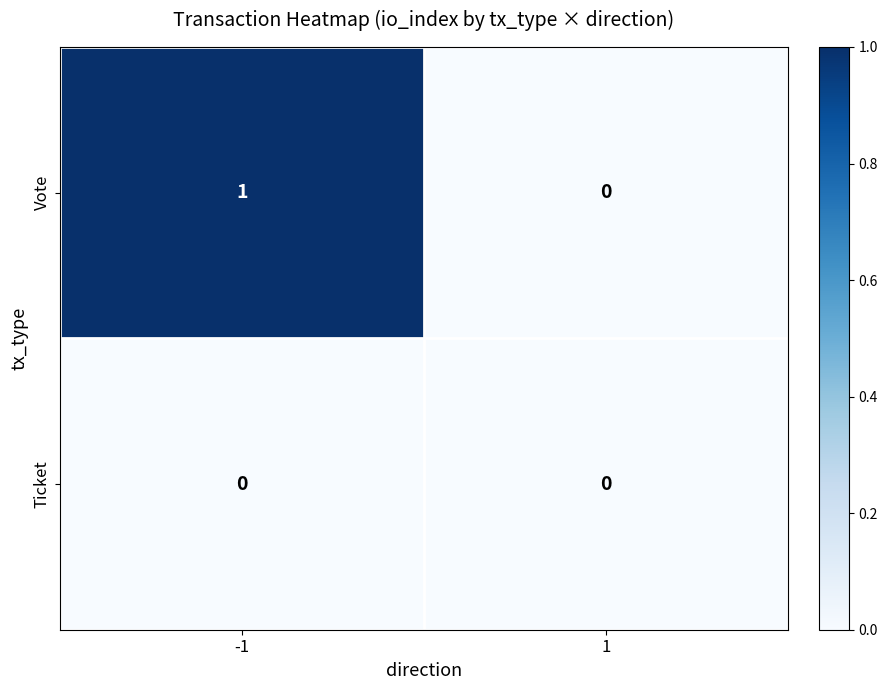

True or false: Ticket has a value of 0 at -1.

True